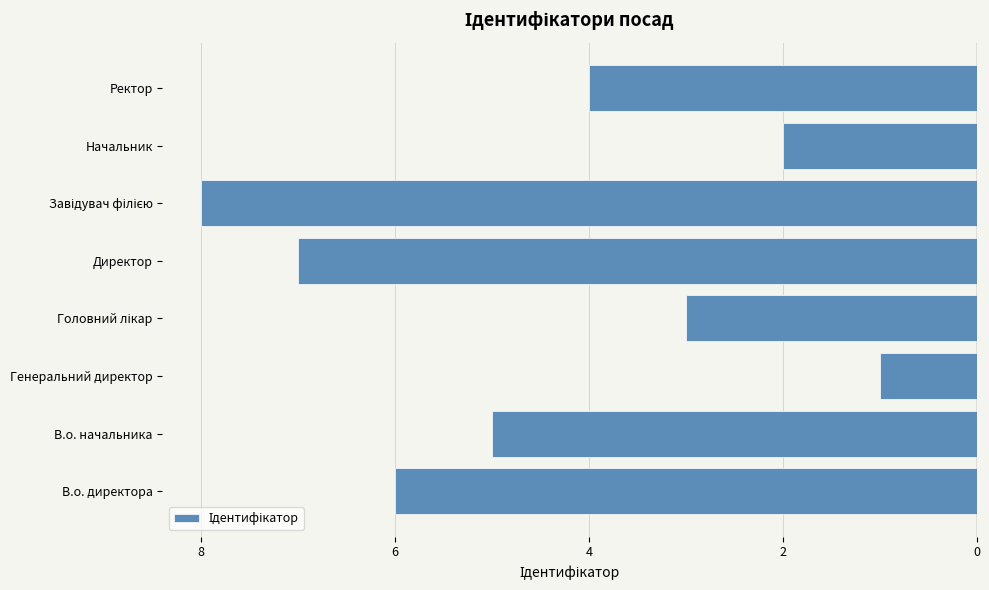

Does the chart contain any negative values?

Yes